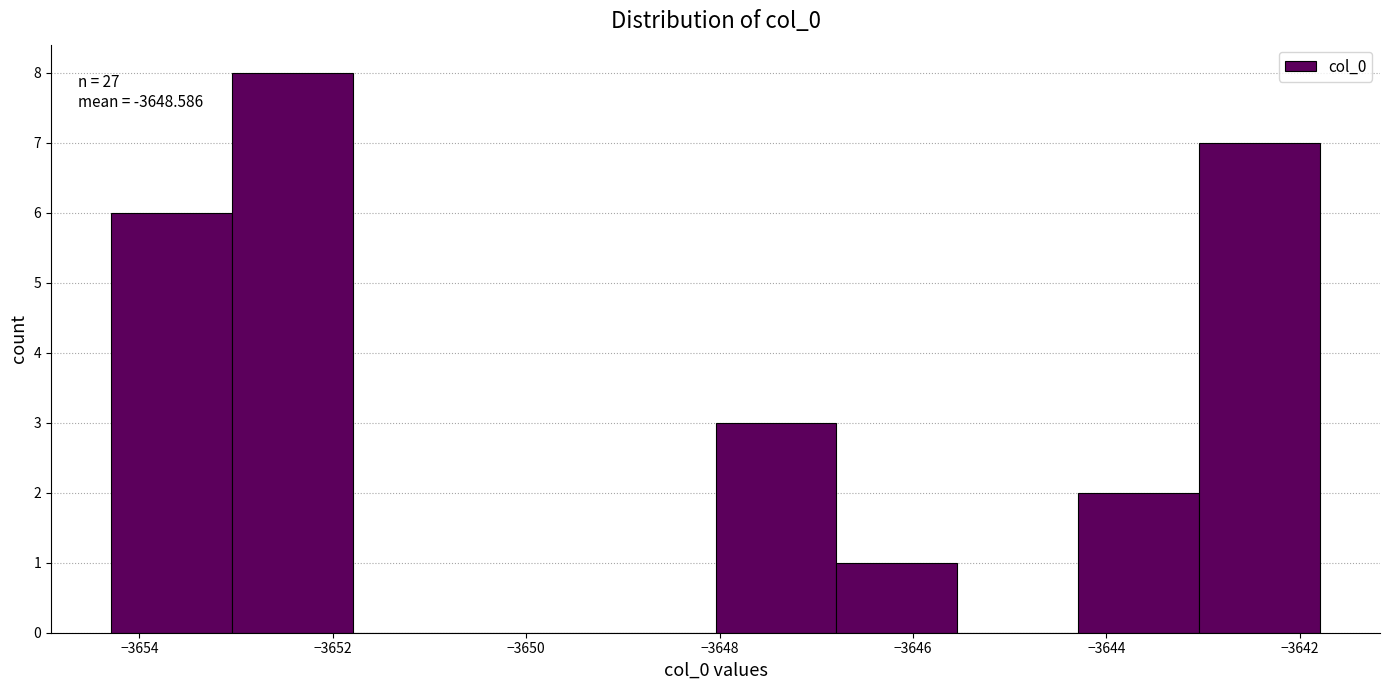

Which range on the x-axis has the tallest bar?

-3653.0 to -3651.8